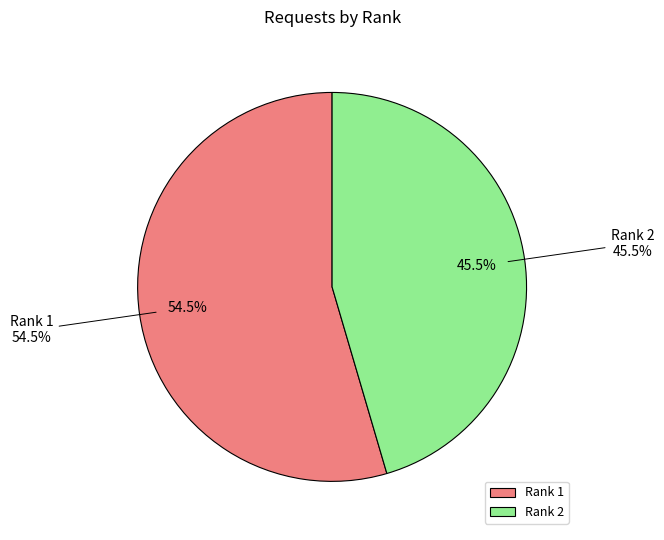

What portion of the pie excludes 2?

54.5%